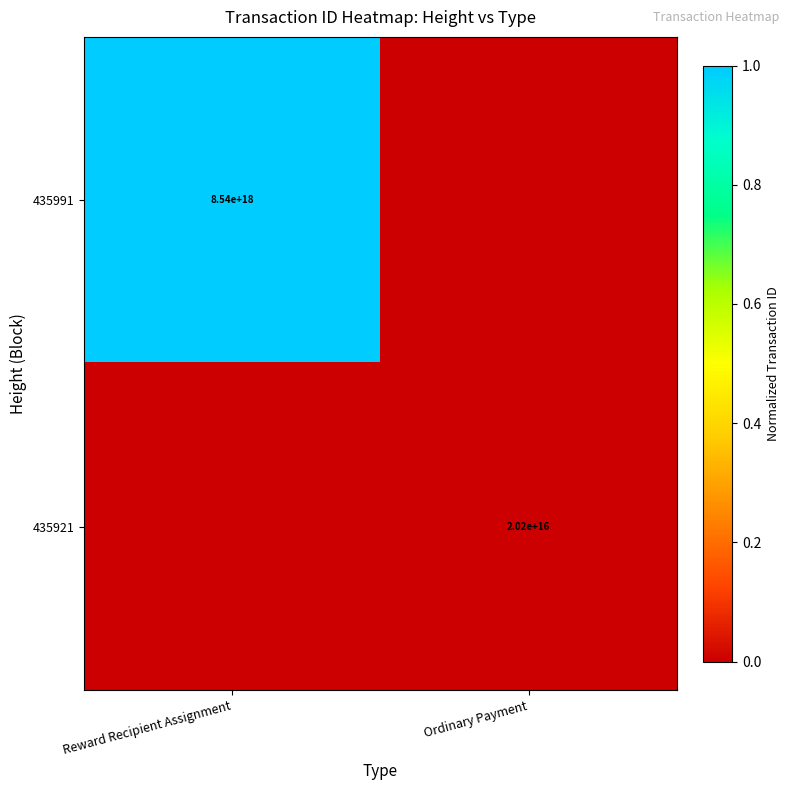

At which category does the chart reach its minimum across all series?

Ordinary Payment